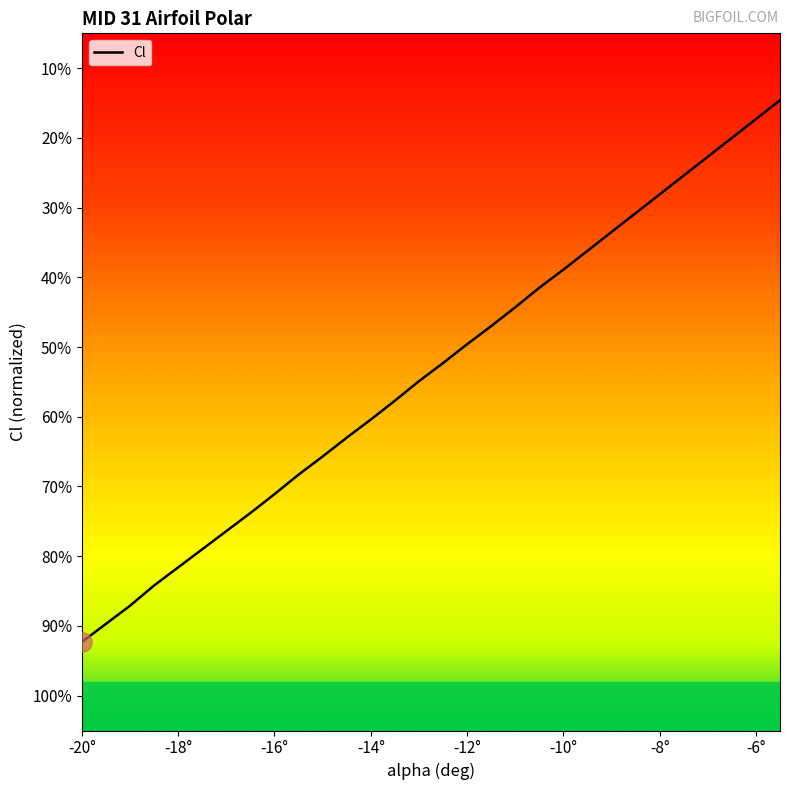

What is the difference between the maximum and minimum values?

0.8